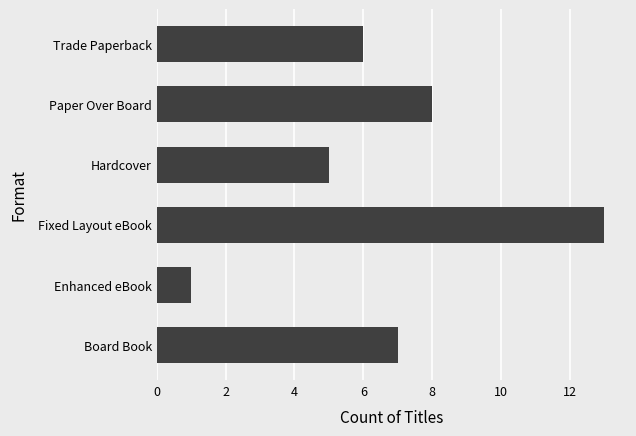

Count the number of data series in this chart.

1